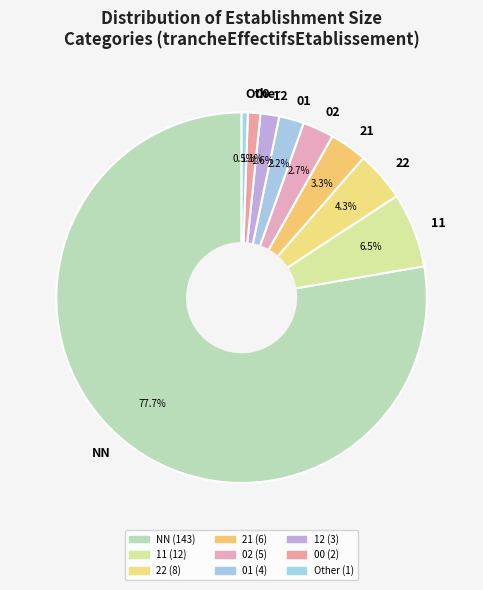

Which has a higher value, 00 or Other?

00